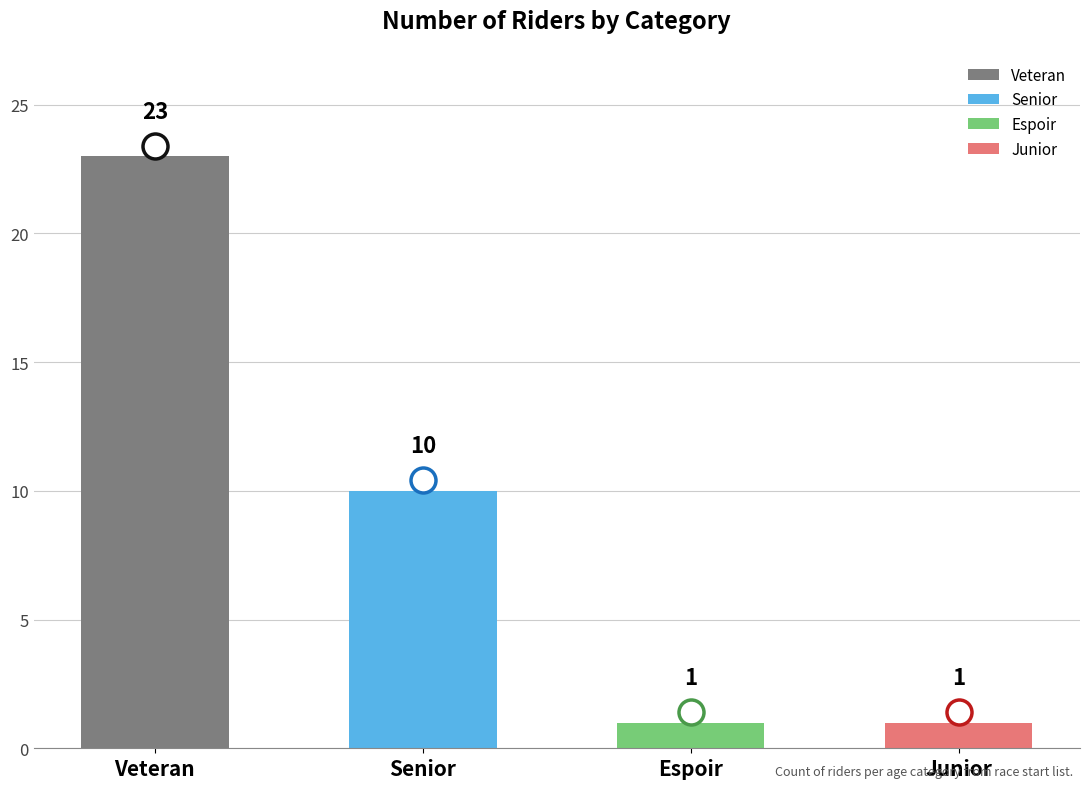

Is it true that the value at Senior is 13?

False